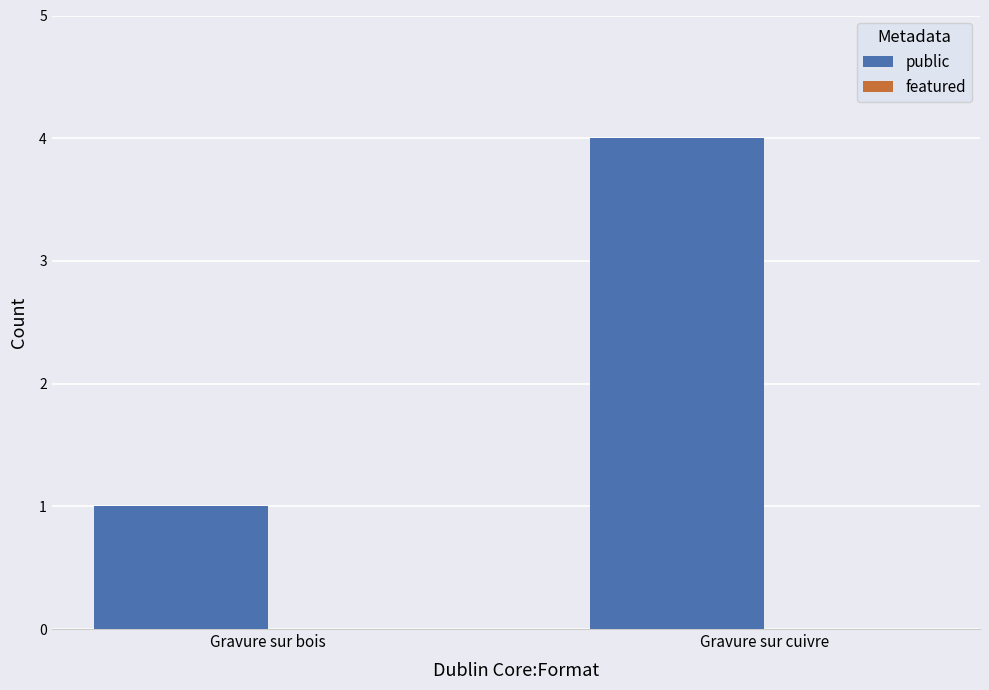

What position from the right is Gravure sur cuivre?

1